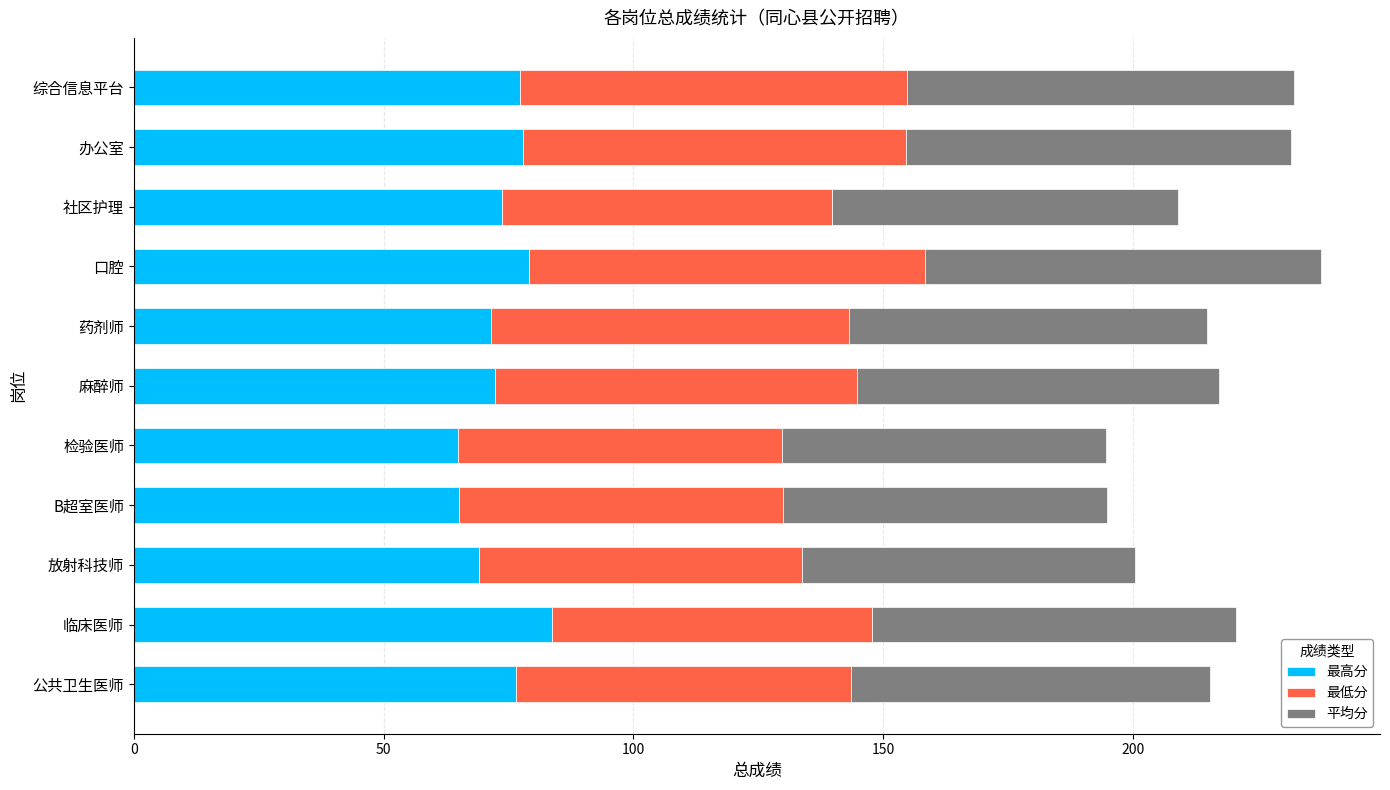

What is the average value of the 最高分 series?

73.8